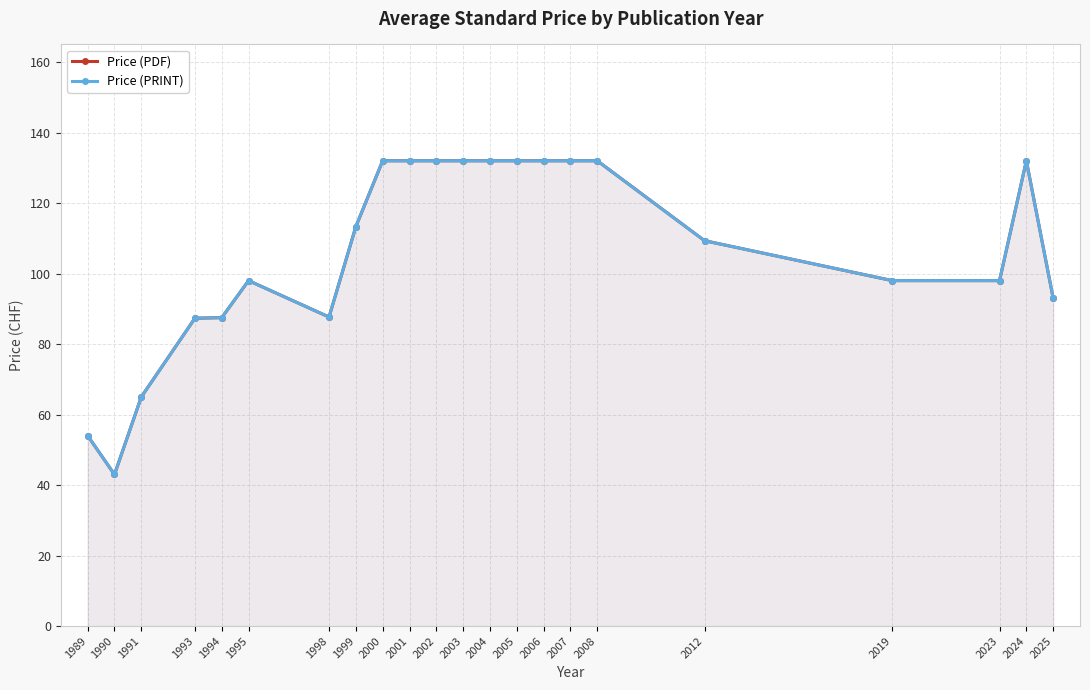

At which category does Price (PRINT) reach its first local valley?

1990